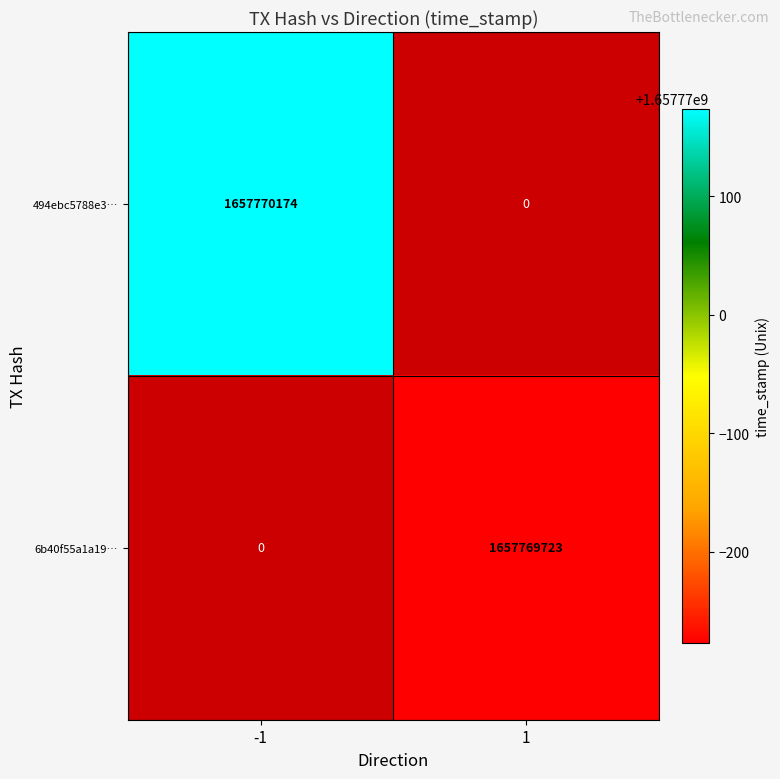

Is the value of 6b40f55a1a1911264b1d45ec01020fcc1329d32 at direction_1 greater than the value of 494ebc5788e3ddef244a61d51244885bd4e0450 at direction_-1?

No